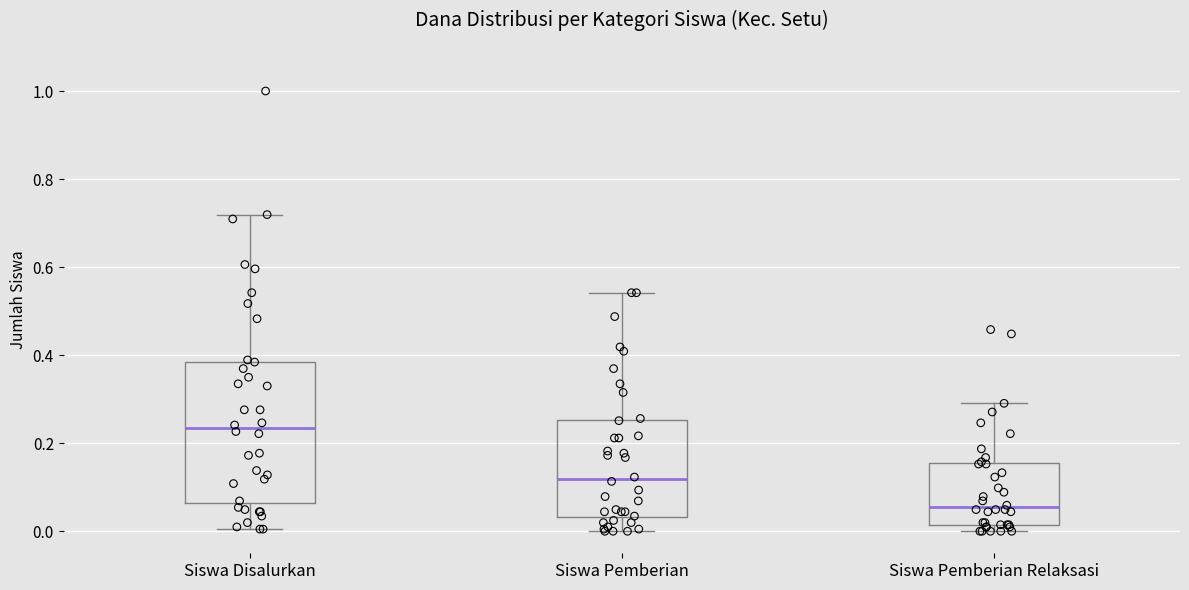

Where does the median line of the box for Siswa Pemberian sit on the y-axis? The values are not printed on the chart, so give them approximately, as read against the axis.

0.12